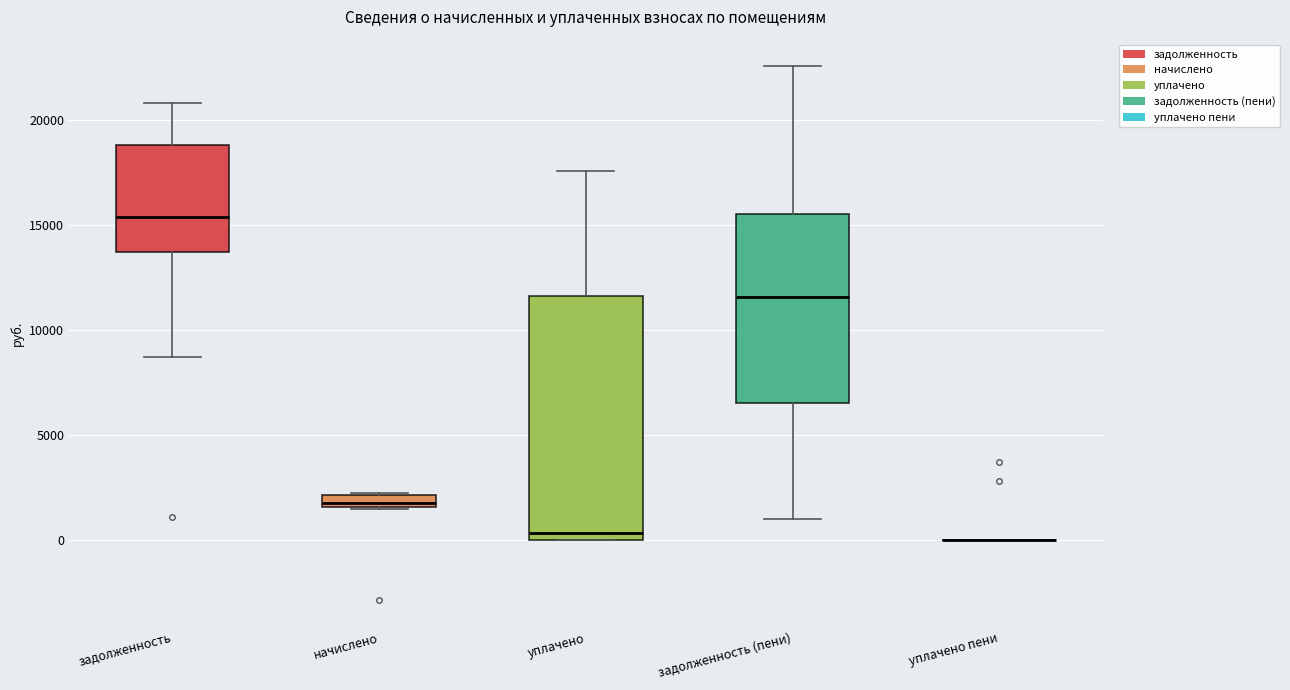

Which box is the tallest, from its lower edge to its upper edge?

уплачено